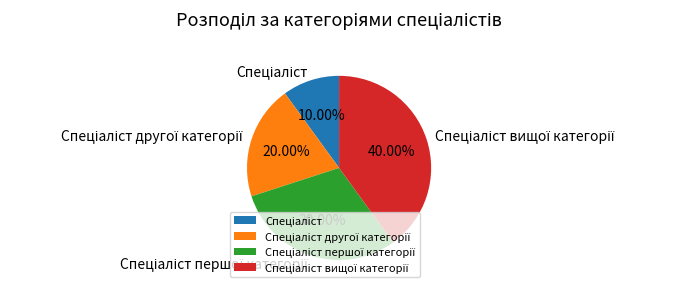

Is there a majority slice in this chart?

No